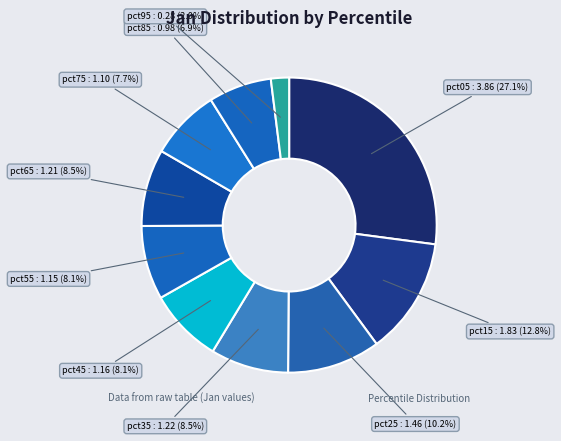

The pct65 slice represents 1% of the pie. True or false?

False